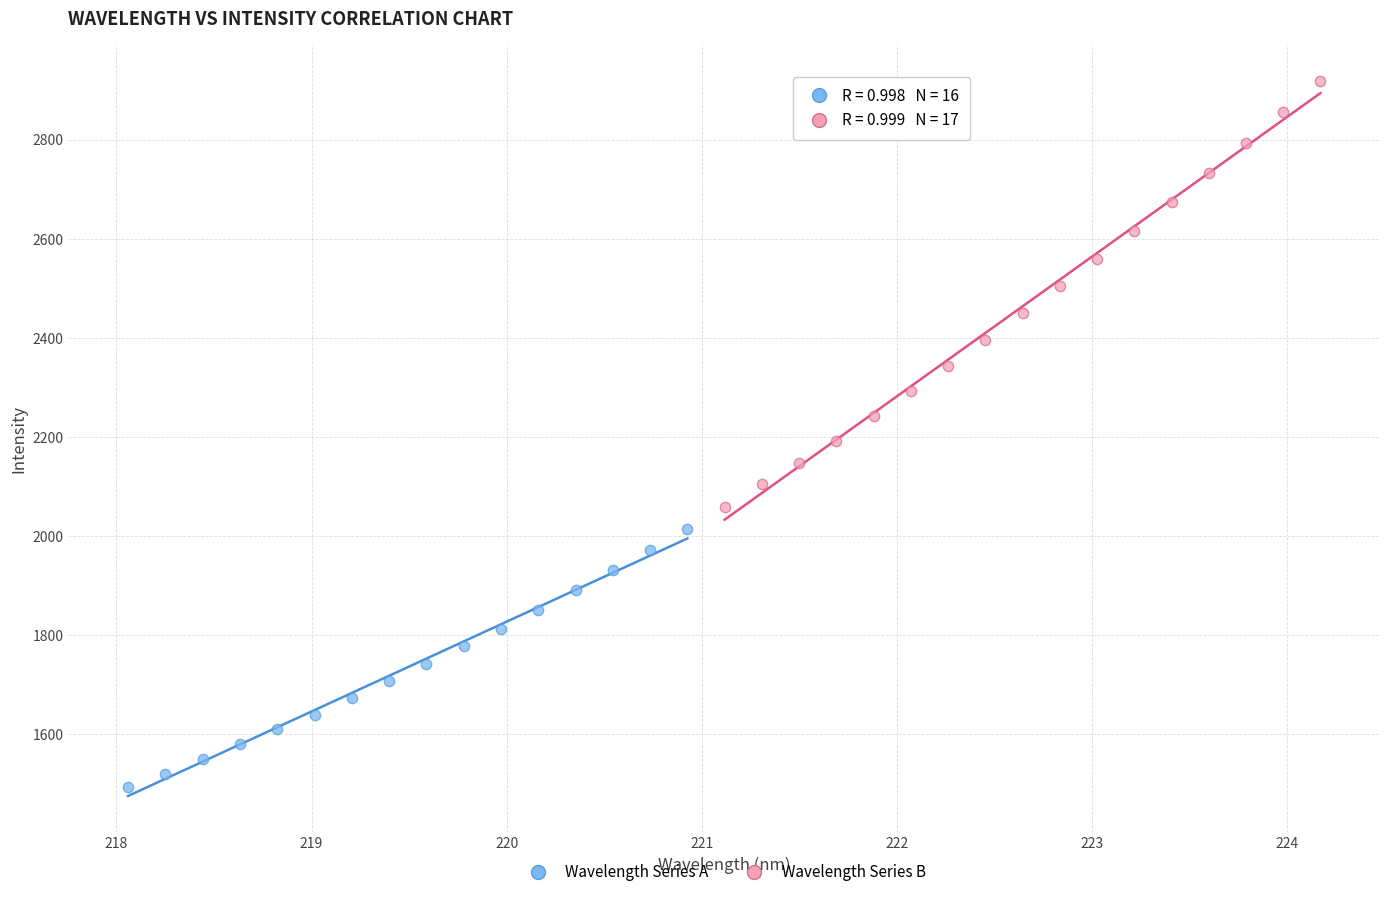

Which series contains the highest Y value?

Wavelength Series B